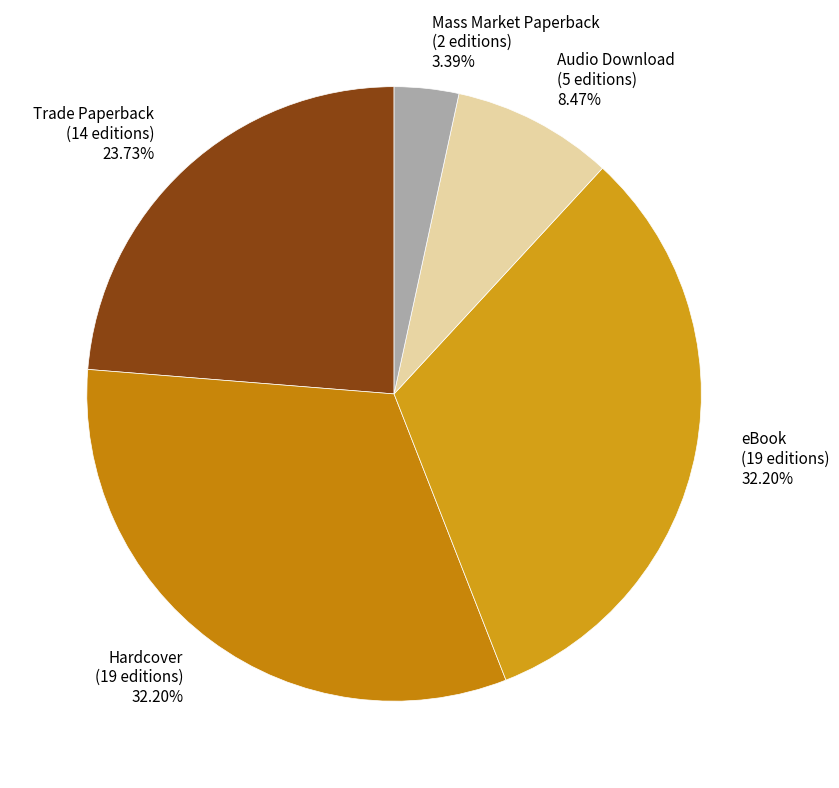

What is the ratio of the value at Hardcover (19 editions) 32.20% to the value at eBook (19 editions) 32.20%?

1.0